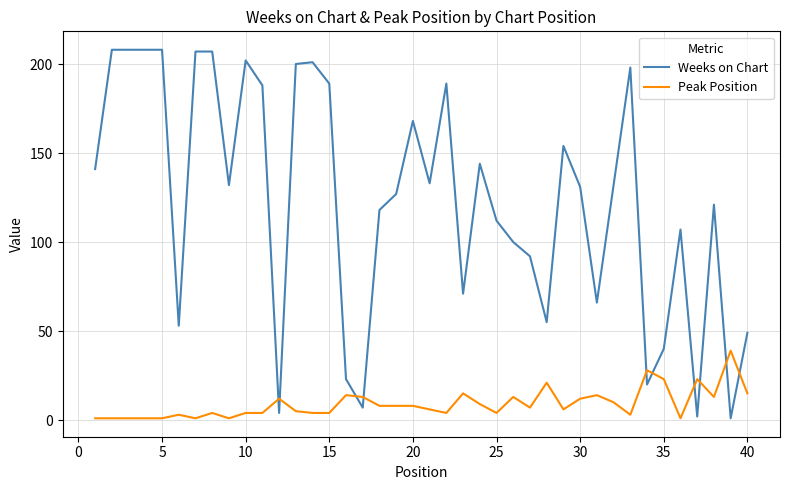

What are all the series names shown in the legend?

Weeks on Chart, Peak Position